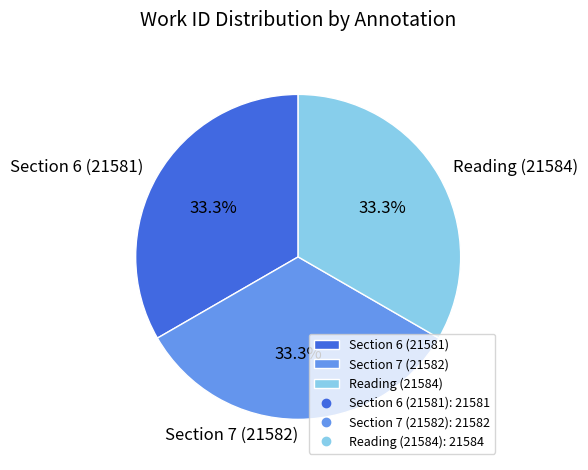

What percentage is NOT represented by Reading (21584)?

66.7%